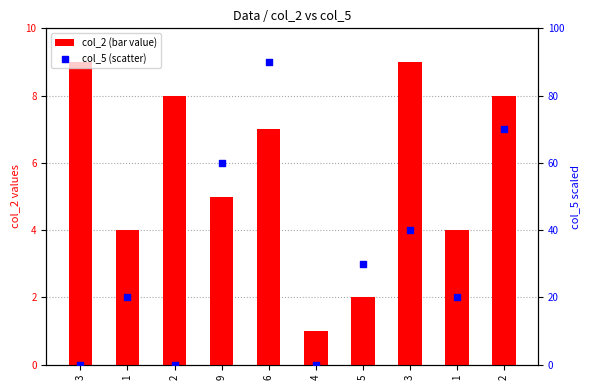

At how many categories does at least one series exceed 4?

9